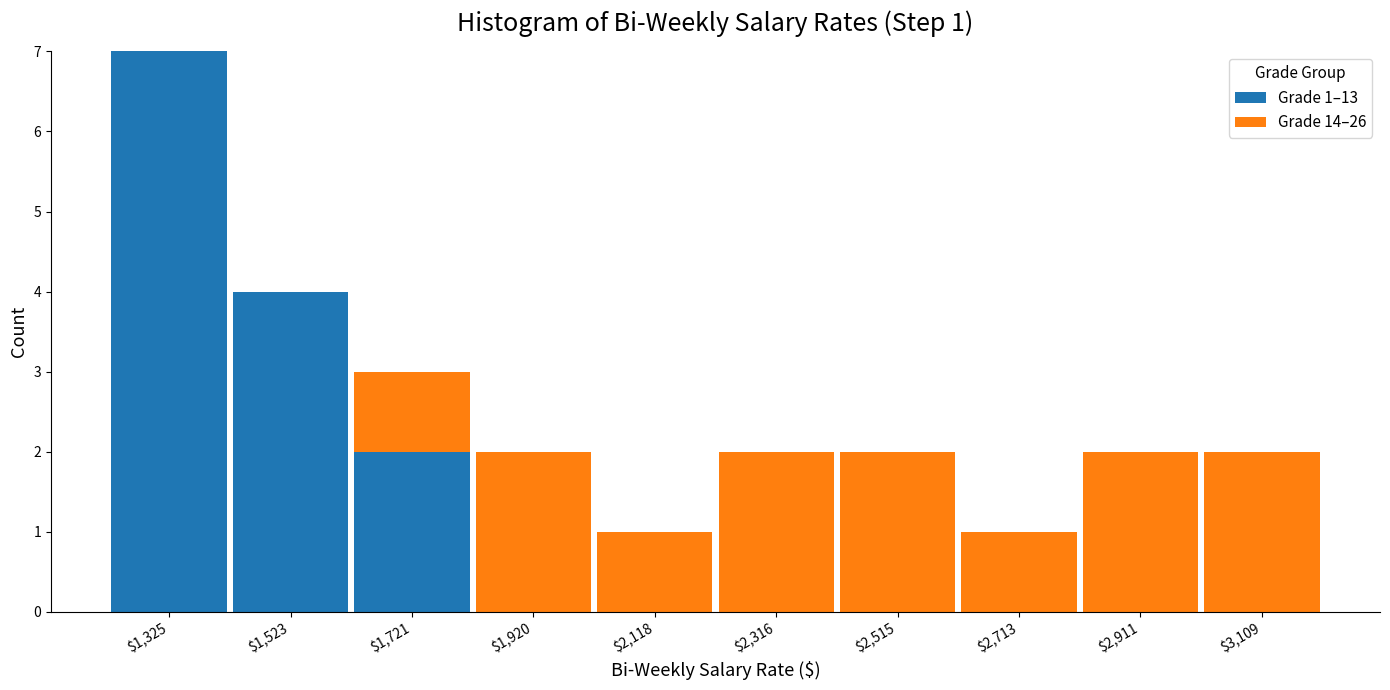

Which range on the x-axis has the tallest stacked bar (by total height)?

1220 to 1420